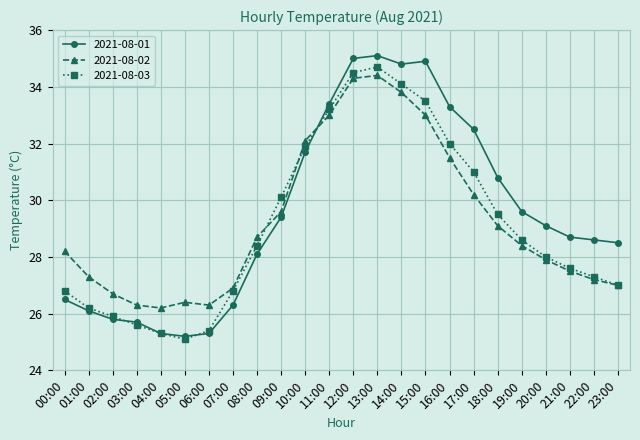

Between which two adjacent categories do 2021-08-03 and 2021-08-01 first intersect?

02:00 and 03:00